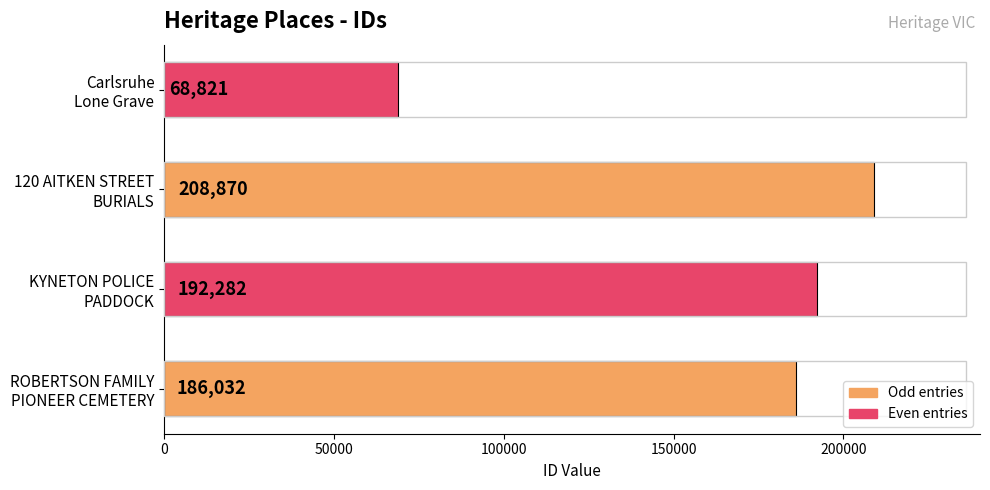

What is the difference between the maximum and minimum values?

140049